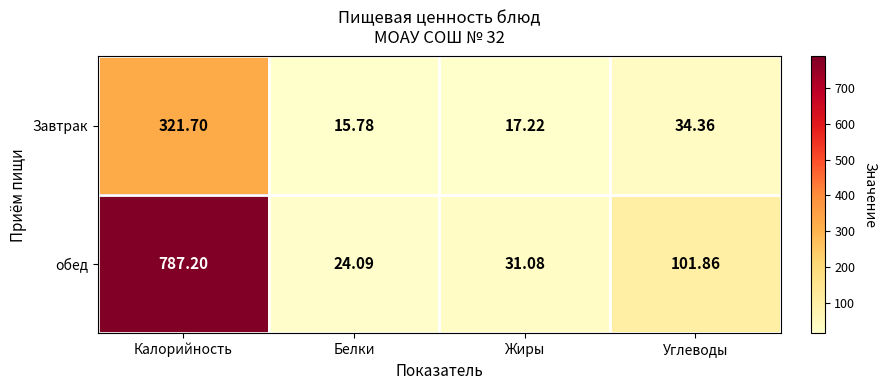

Which label corresponds to the largest value in the chart?

Калорийность